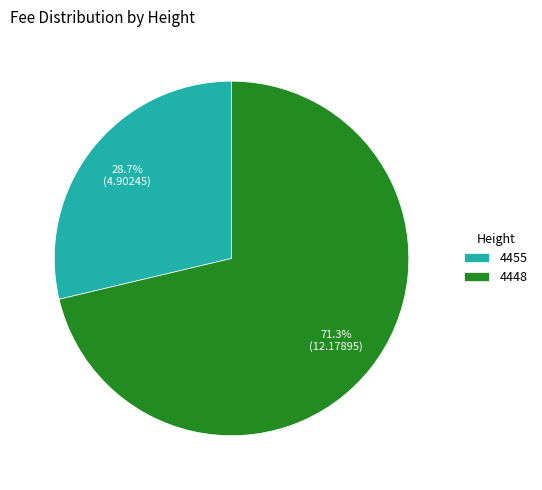

To the nearest percent, what is the difference between the 4448 and 4455 slice percentages?

43%